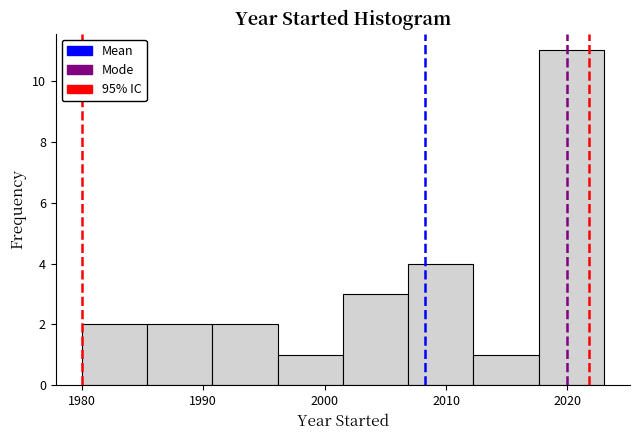

Reading left to right, transcribe this chart: for each bar, give the range it covers on the x-axis and its height. Neither the bar edges nor the heights are printed on the chart, so give them approximately, as read against the axes.

1980 to 1985: 2
1985 to 1991: 2
1991 to 1996: 2
1996 to 2002: 1
2002 to 2007: 3
2007 to 2012: 4
2012 to 2018: 1
2018 to 2023: 11